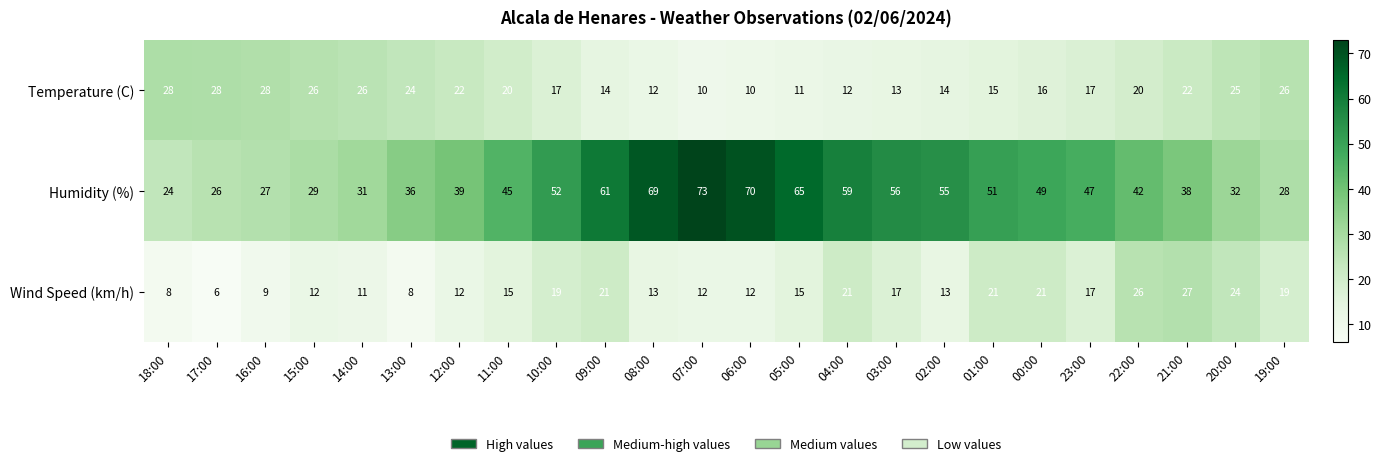

Which series changed the most between 16:00 and 09:00?

Humidity (%)